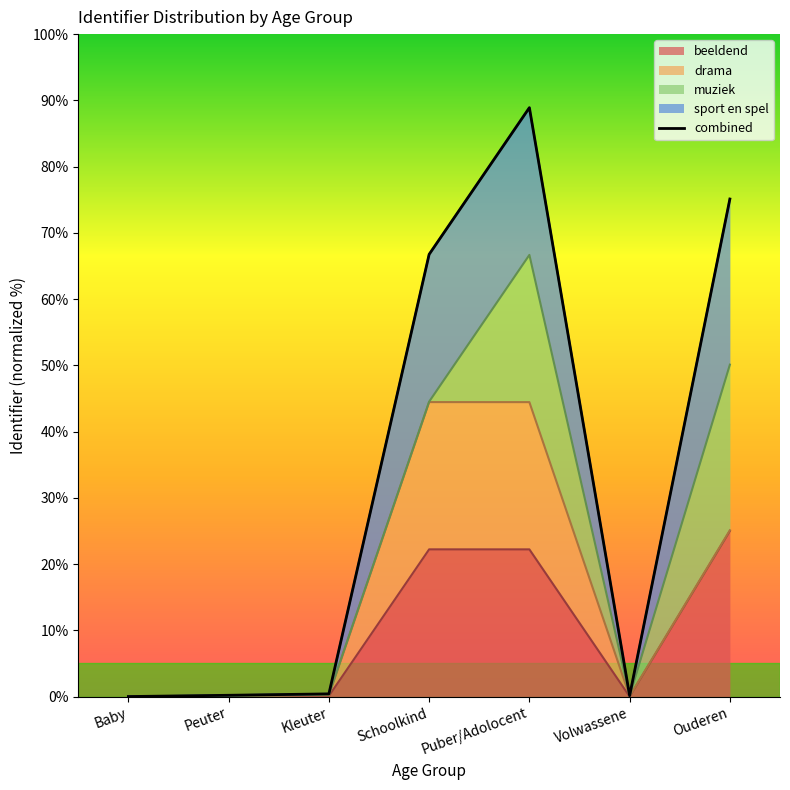

What is the difference between the values at Ouderen and Kleuter?

74.7